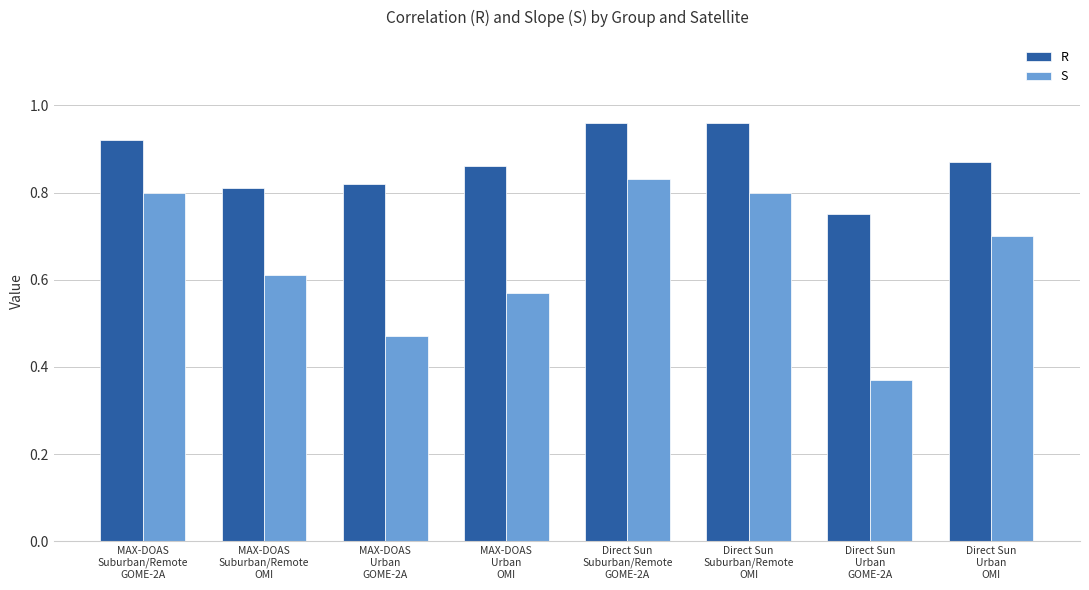

Count the S values in the range 0 to 1.

8